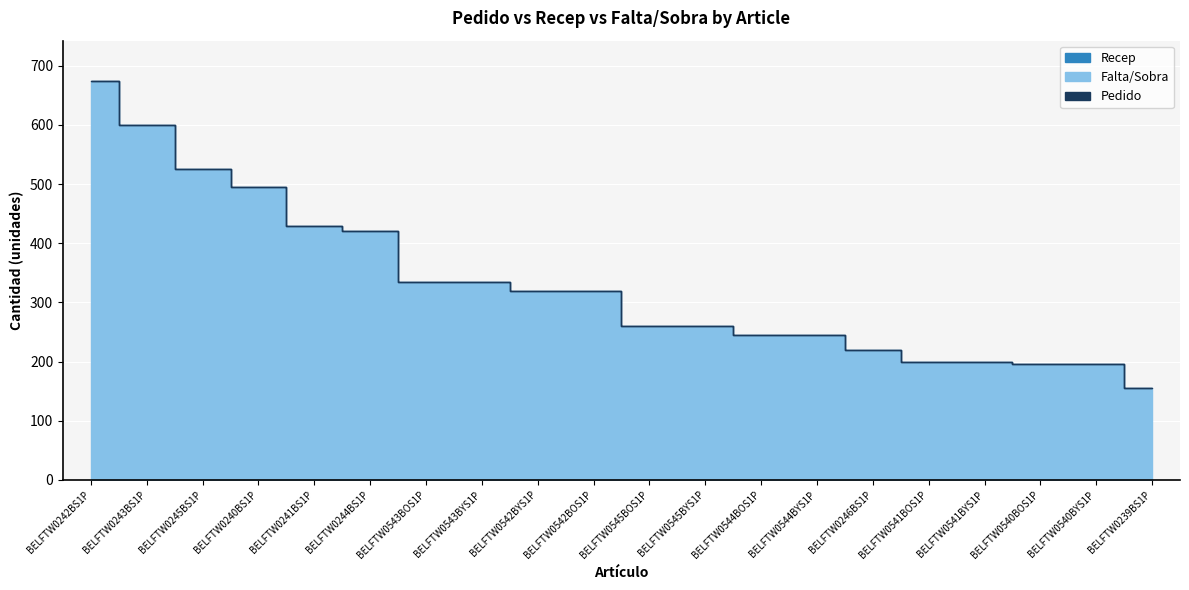

Between BELFTW0543BYS1P and BELFTW0244BS1P, which is larger?

BELFTW0244BS1P